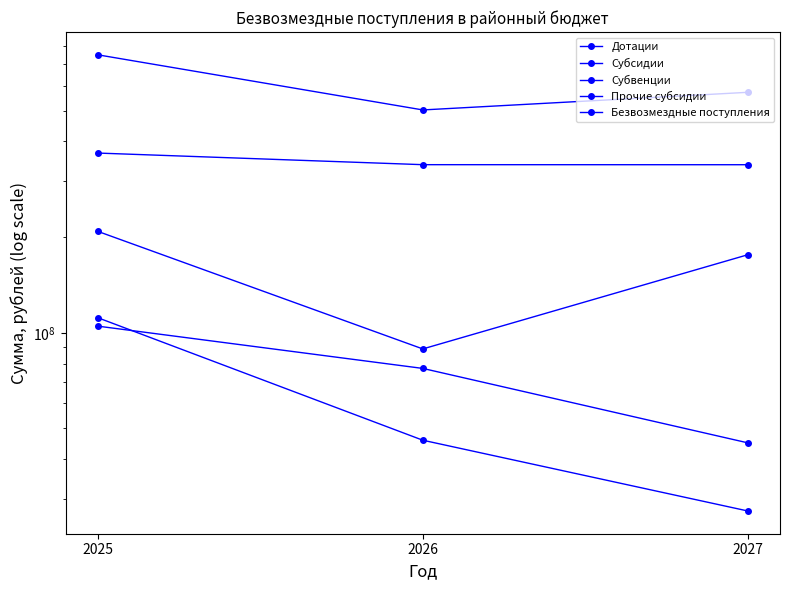

How many lines are shown in the chart?

5